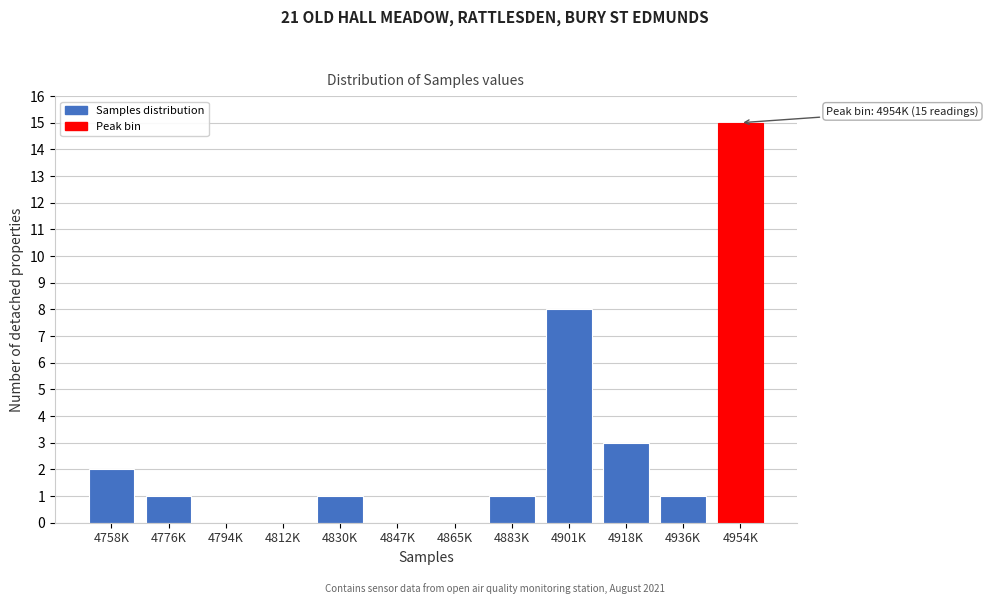

Reading right to left, transcribe all the data shown in this chart.

4954K=15	4936K=1	4918K=3	4901K=8	4883K=1	4865K=0	4847K=0	4830K=1	4812K=0	4794K=0	4776K=1	4758K=2